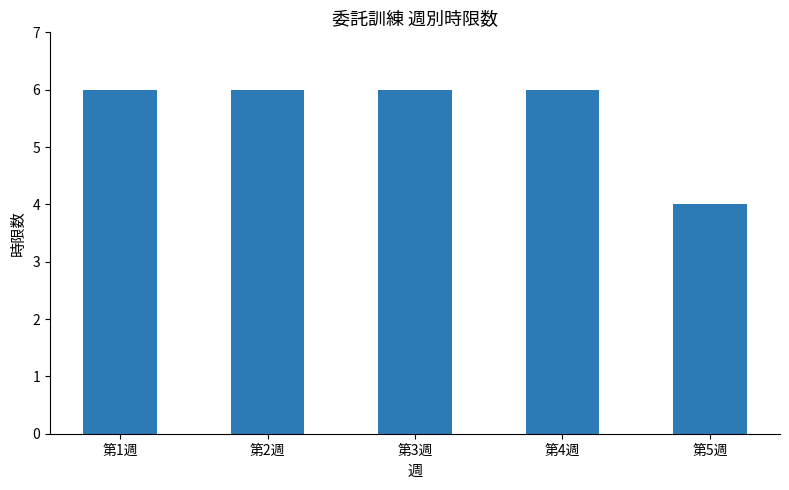

What is the sum of all values?

28